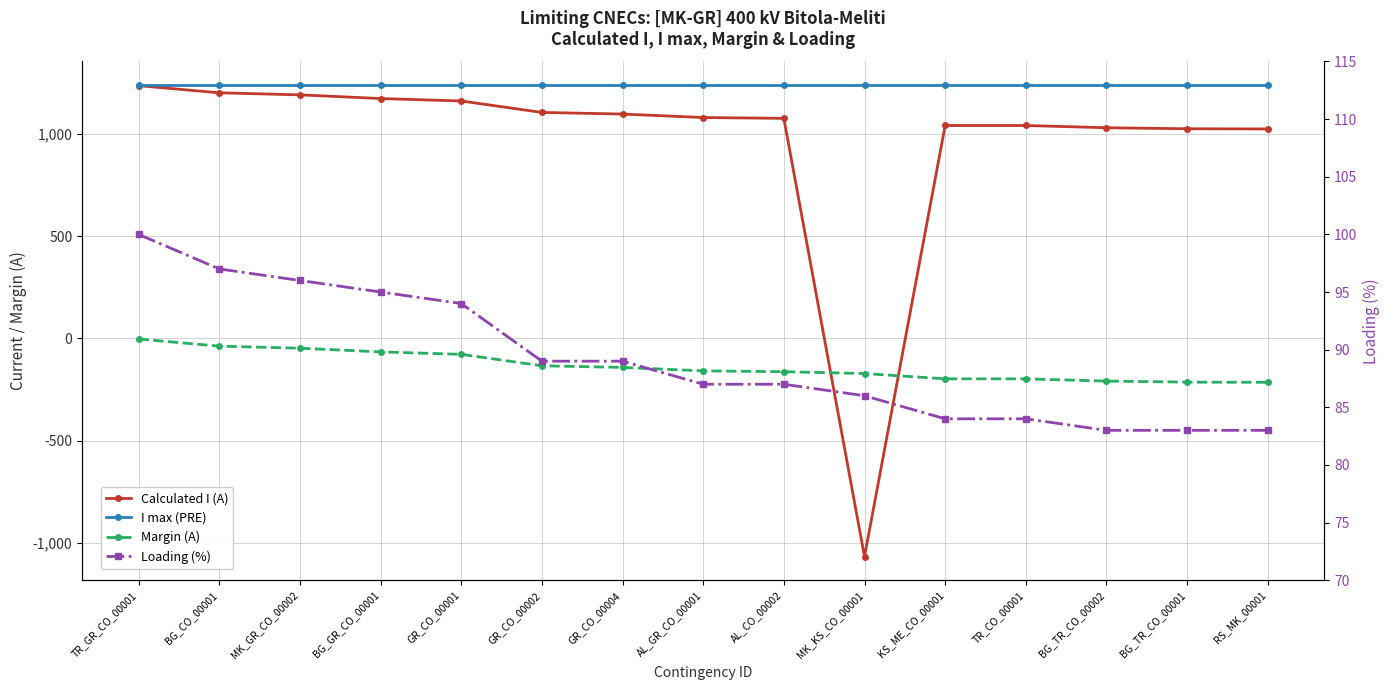

List the series in order of their overall mean, lowest first.

Margin (A), Loading (%), Calculated I (A), I max (PRE)